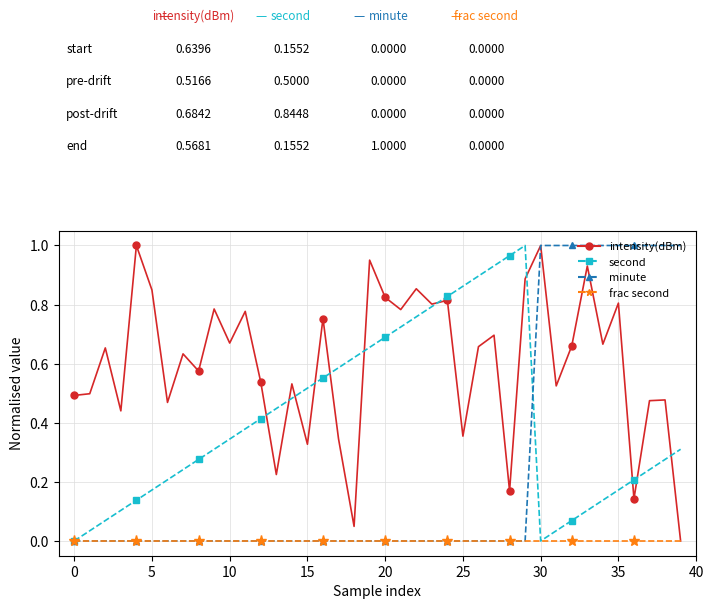

How many interior local valleys does the second series have?

1